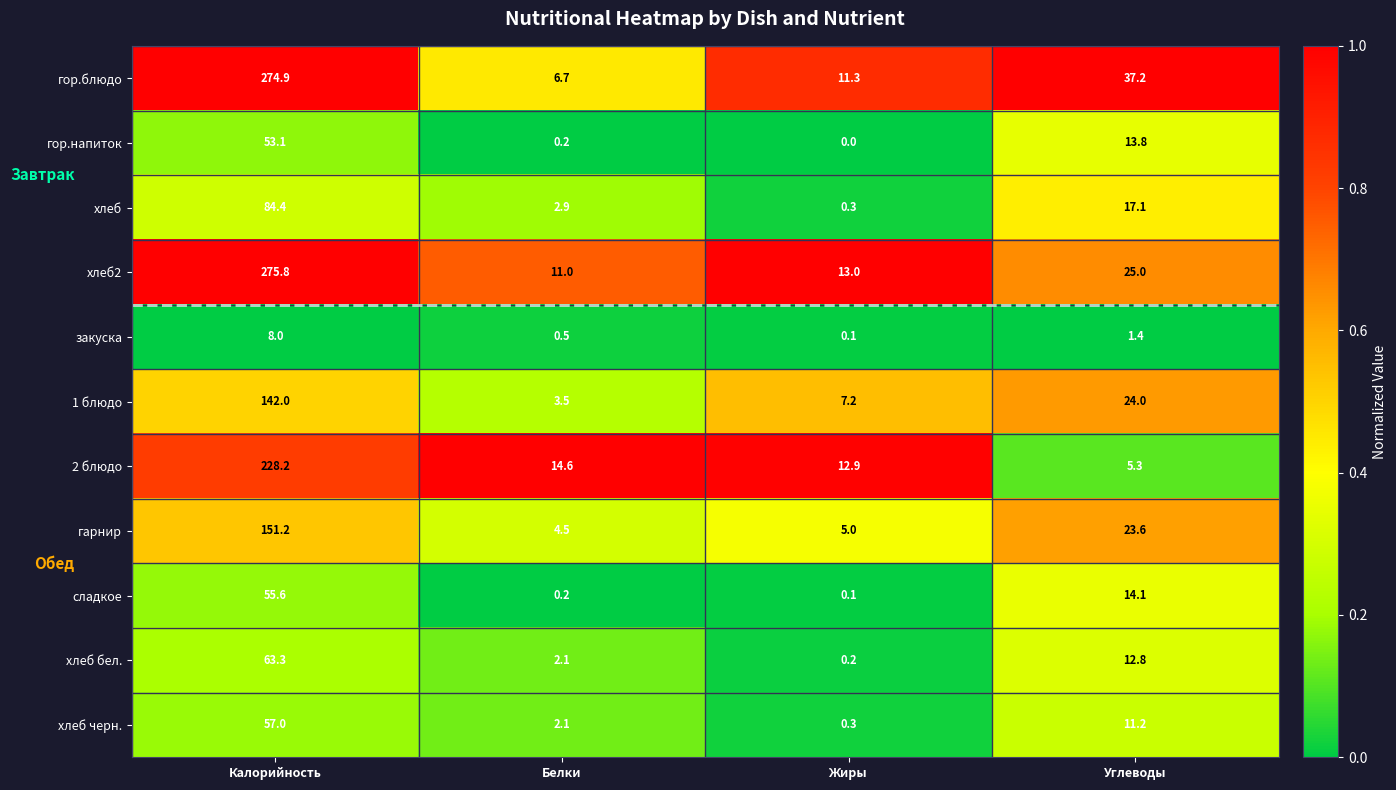

At which category is the sum across all series the highest?

Калорийность